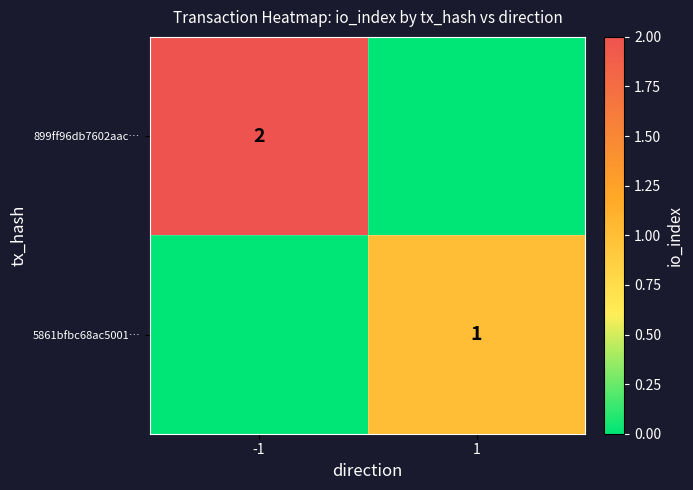

Is it true that 5861bfbc68ac5001… equals 0 at 1?

False